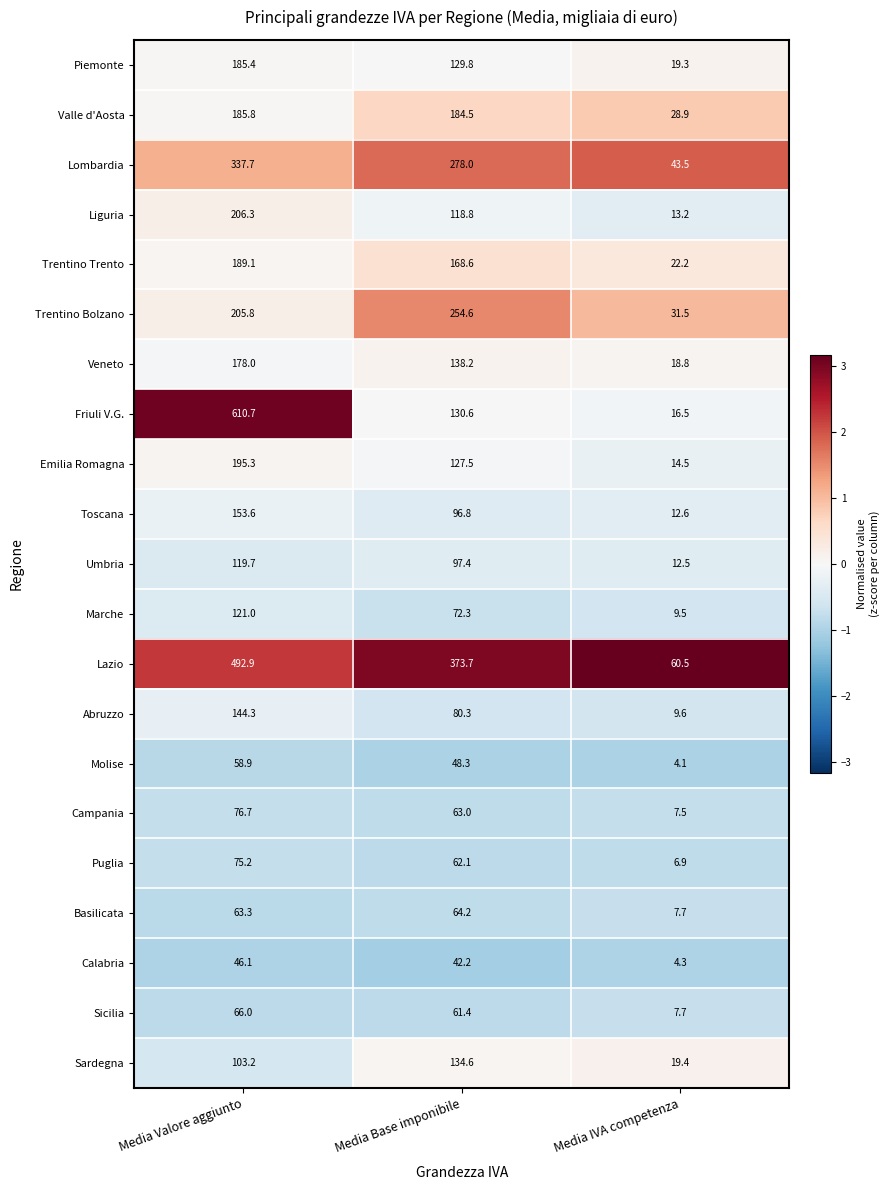

Which series has the largest range (max minus min)?

Friuli V.G.